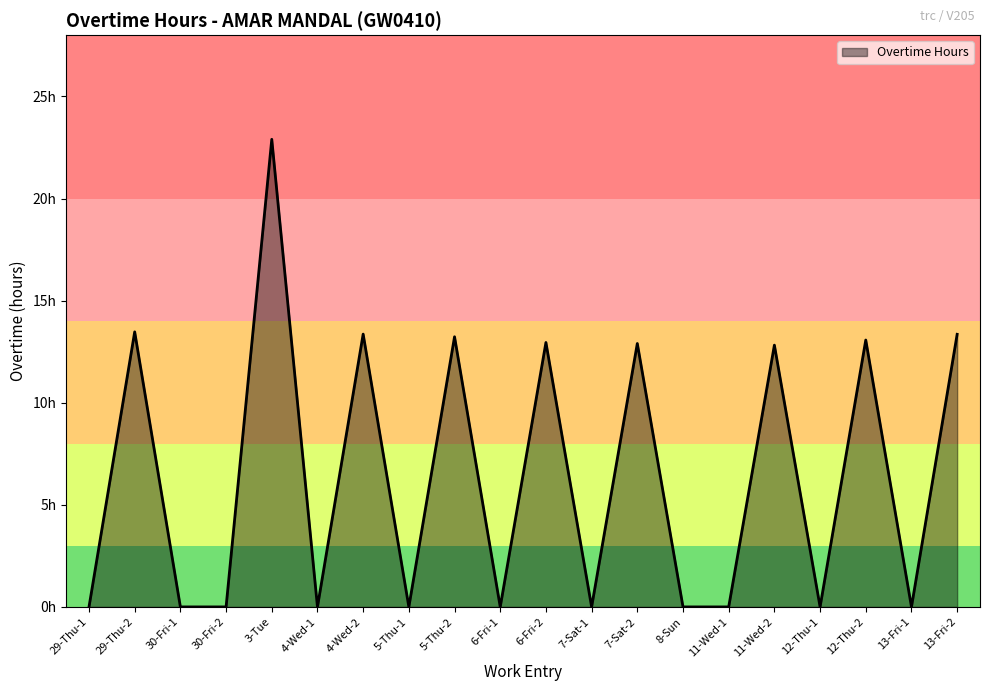

Is this an area chart (filled region under the line)?

Yes